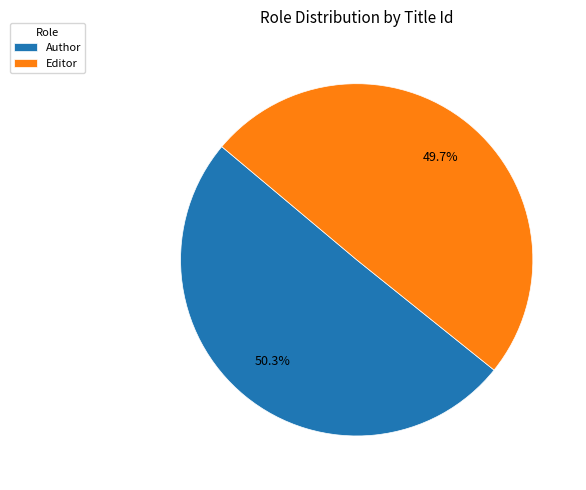

Count the number of slices in the pie.

2